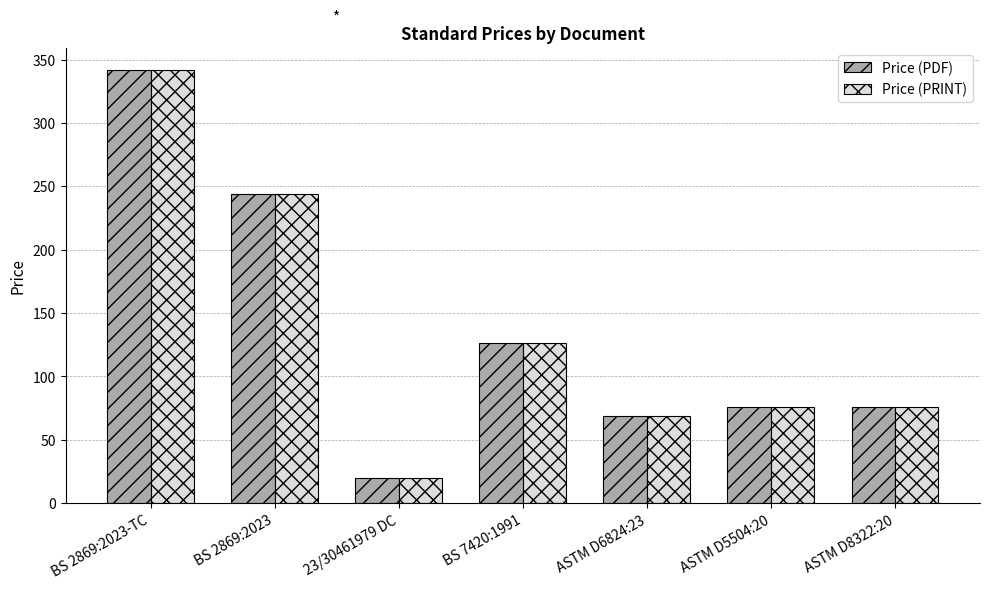

What is the average value of the Price (PDF) series?

136